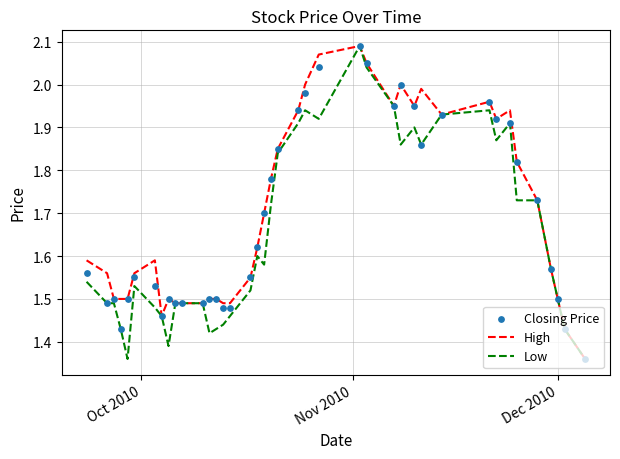

Is the value of High at 37 greater than the value of Low at 10?

Yes